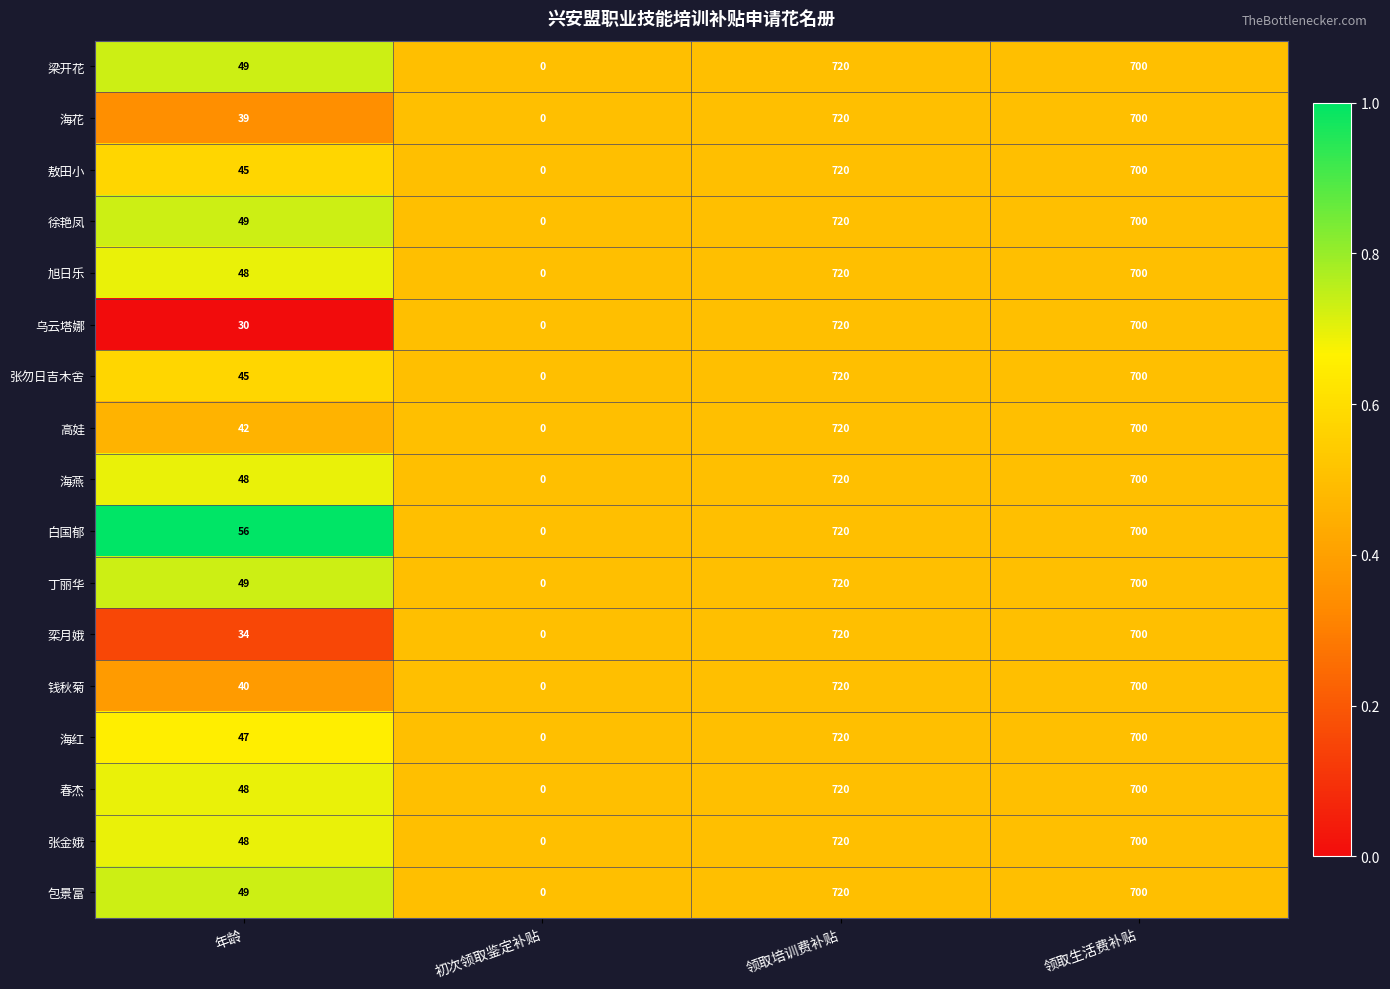

Is it true that 张勿日吉木舍 equals 324 at 领取生活费补贴?

False